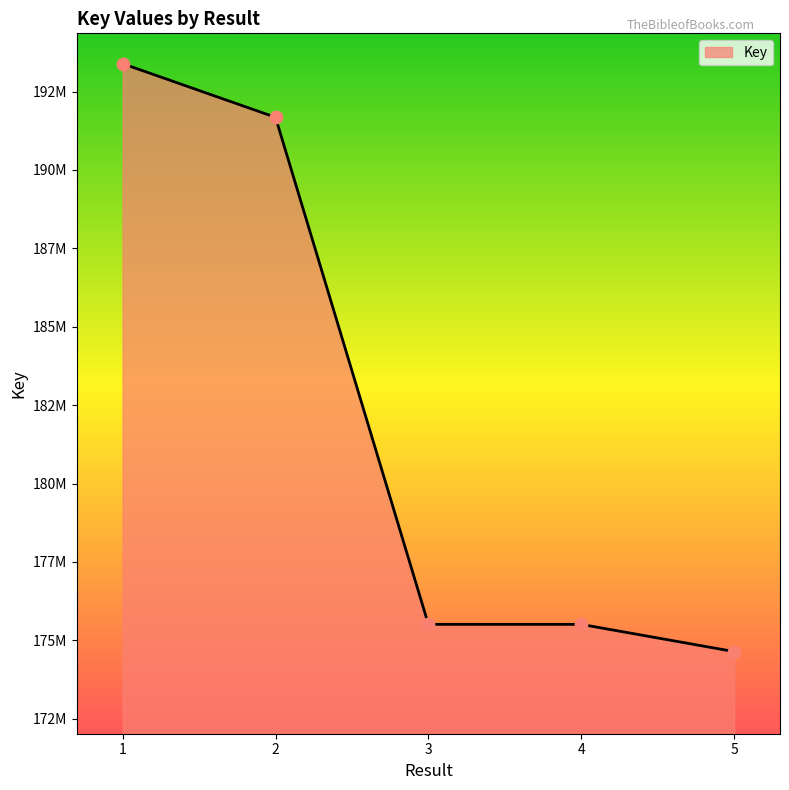

What is the change in value from 2 to 5?

-17036589